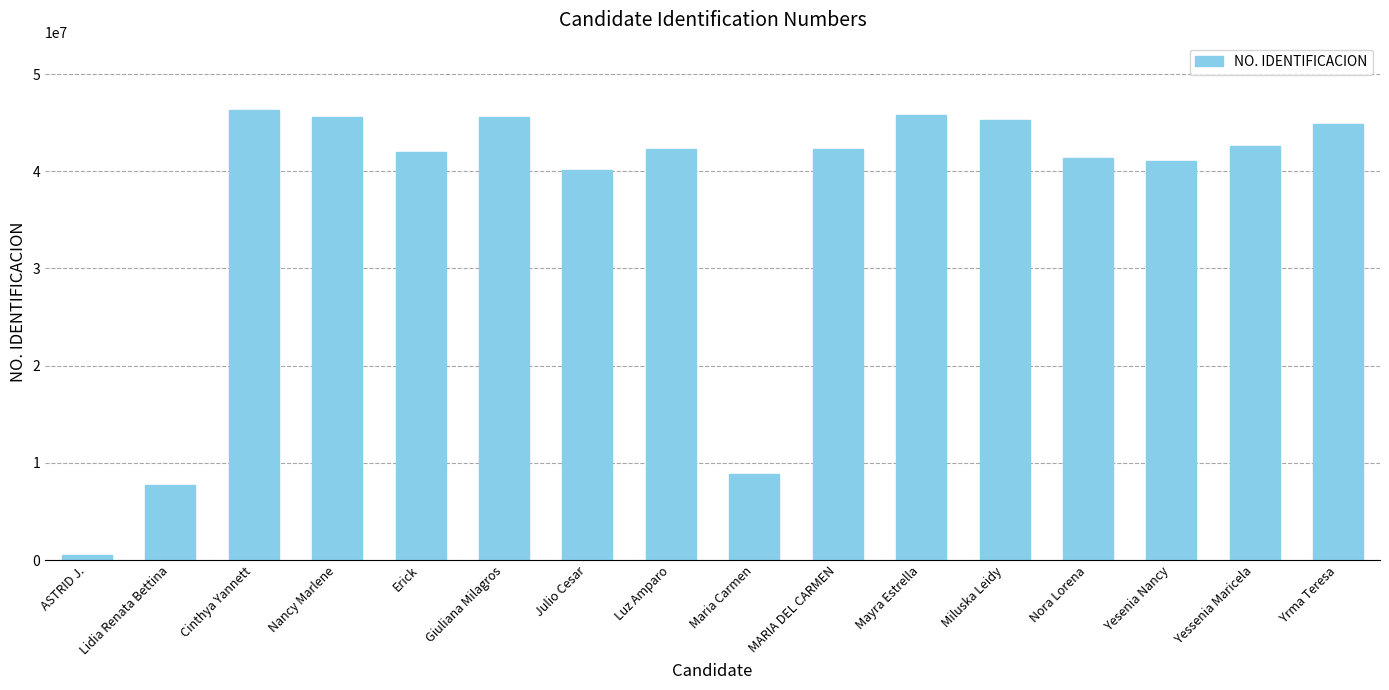

How many values are below 42338394?

8